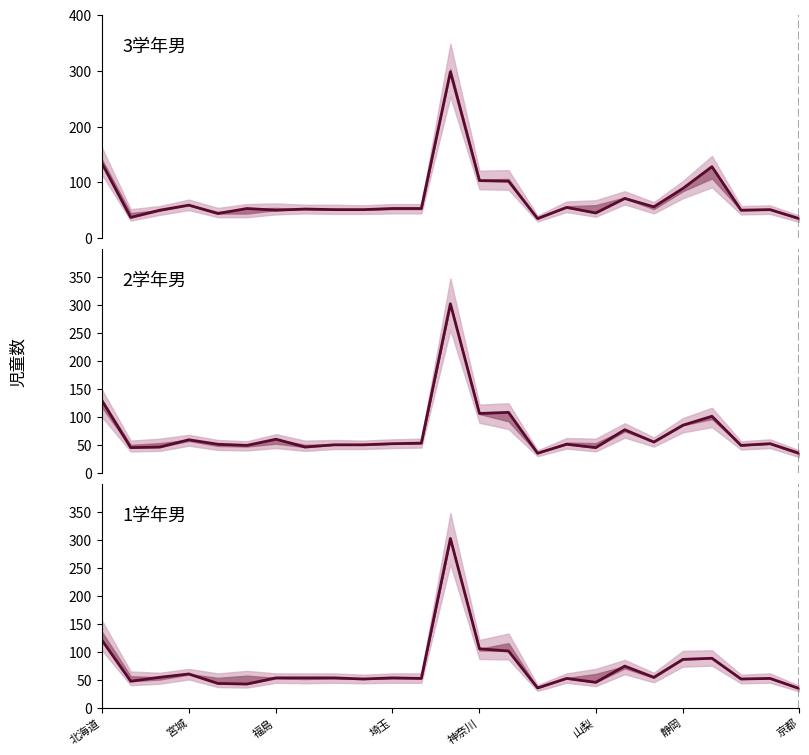

What is the minimum value for 1学年男?

34